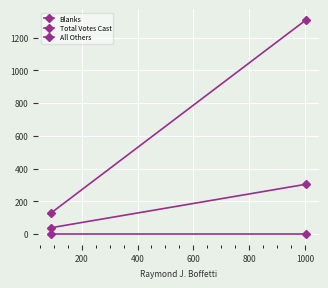

What is the value of the Blanks point at the 1st from the left?

38